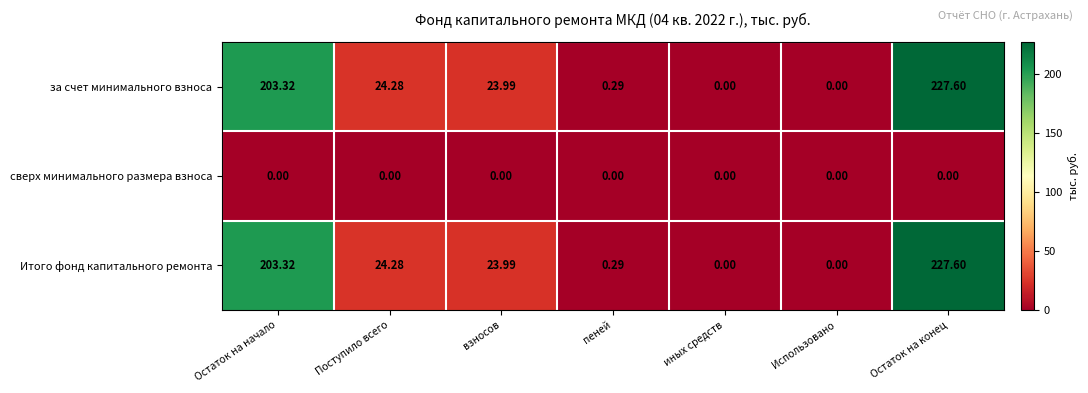

At which category is the sum across all series the highest?

Остаток на конец